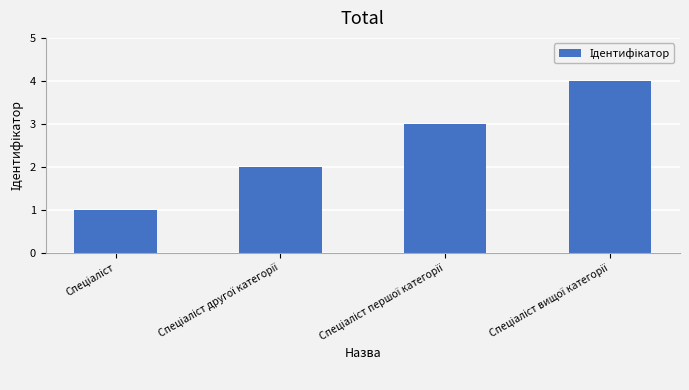

Are the bars grouped side by side (vs. stacked)?

No